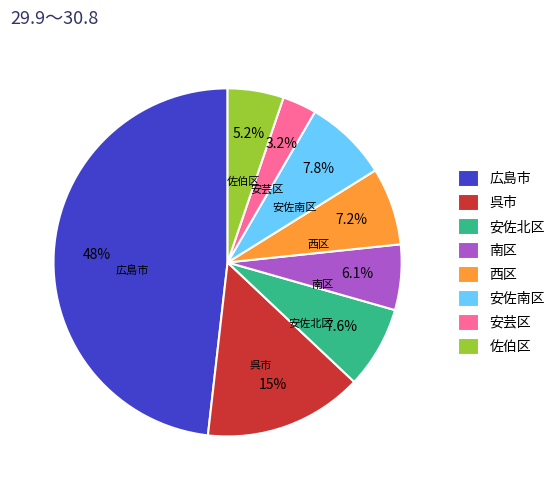

To the nearest percent, what is the difference between the 広島市 and 安佐南区 slice percentages?

40%